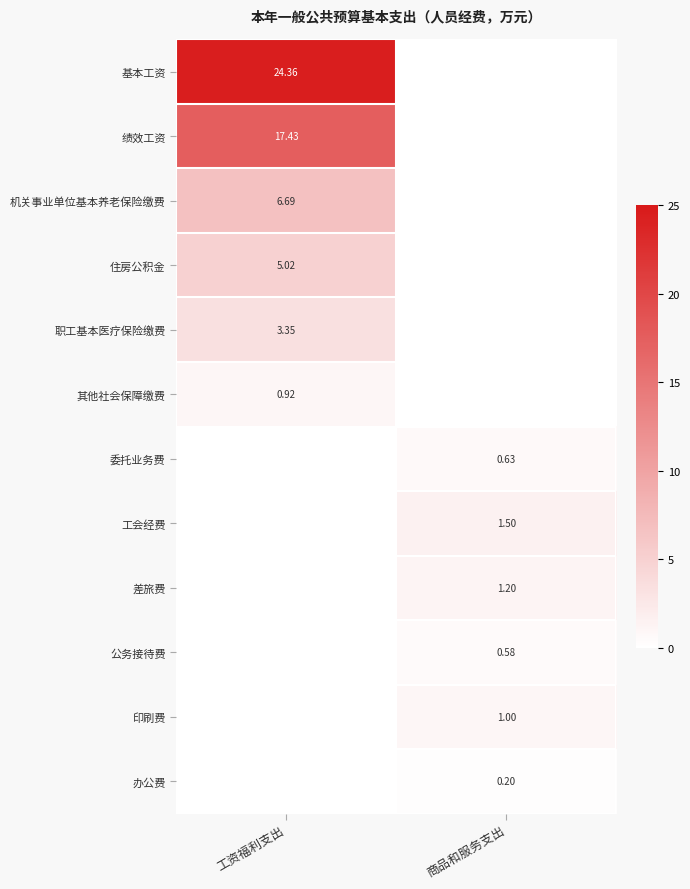

What is the difference between the 机关事业单位基本养老保险缴费 values at 工资福利支出 and 商品和服务支出?

6.7